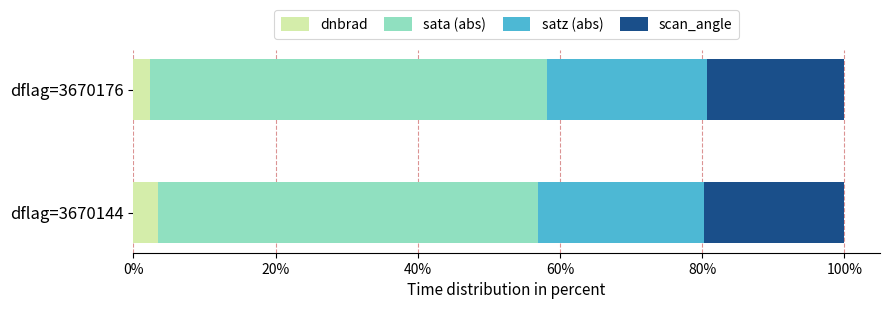

What is the maximum value for dnbrad?

3.5